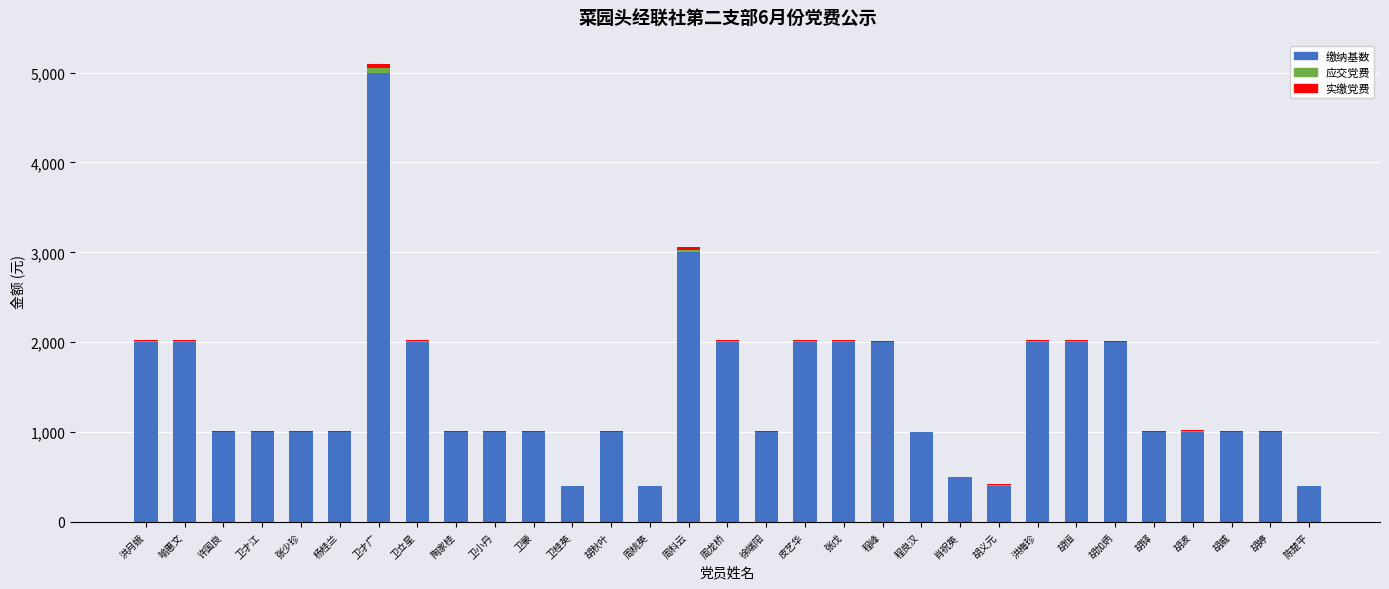

At which label does 缴纳基数 reach its peak?

卫才广